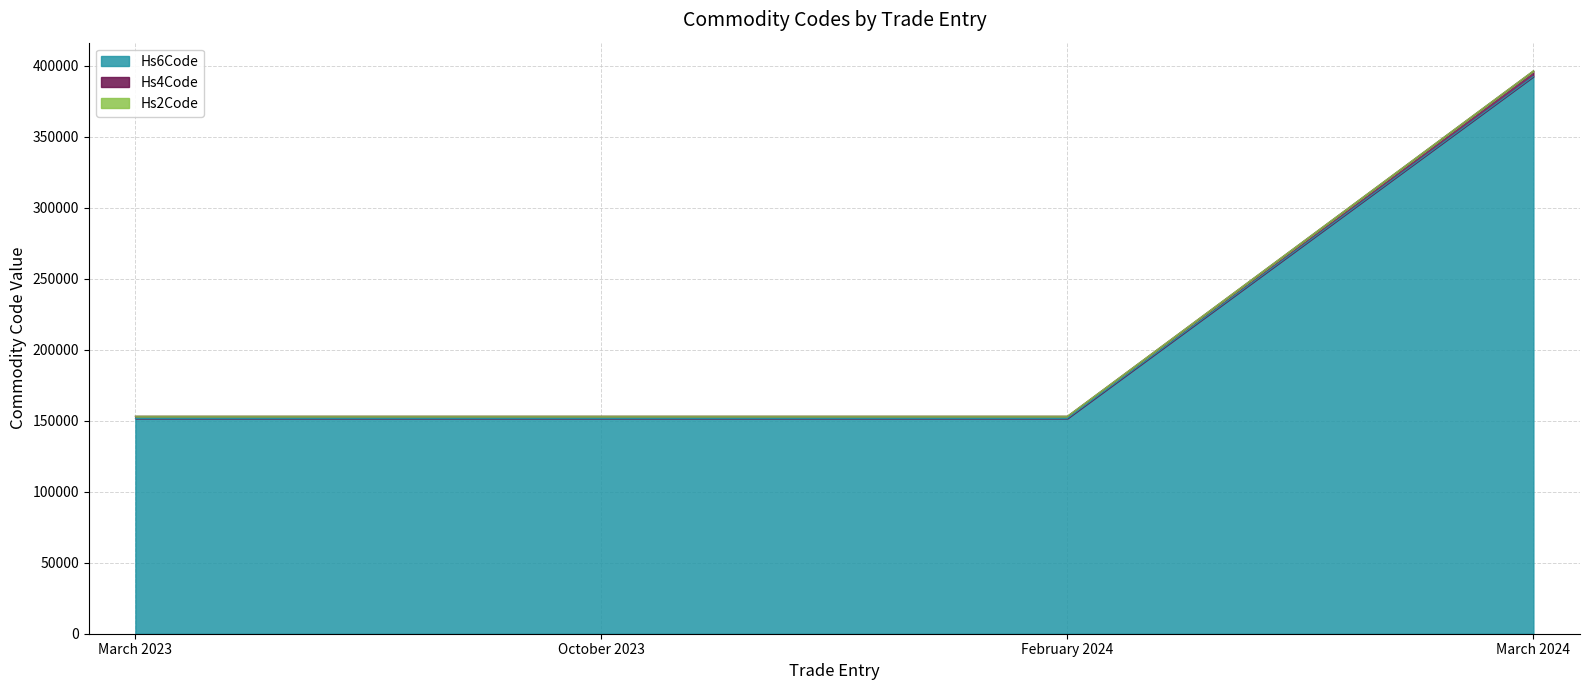

At which label does Hs6Code reach its peak?

March 2024